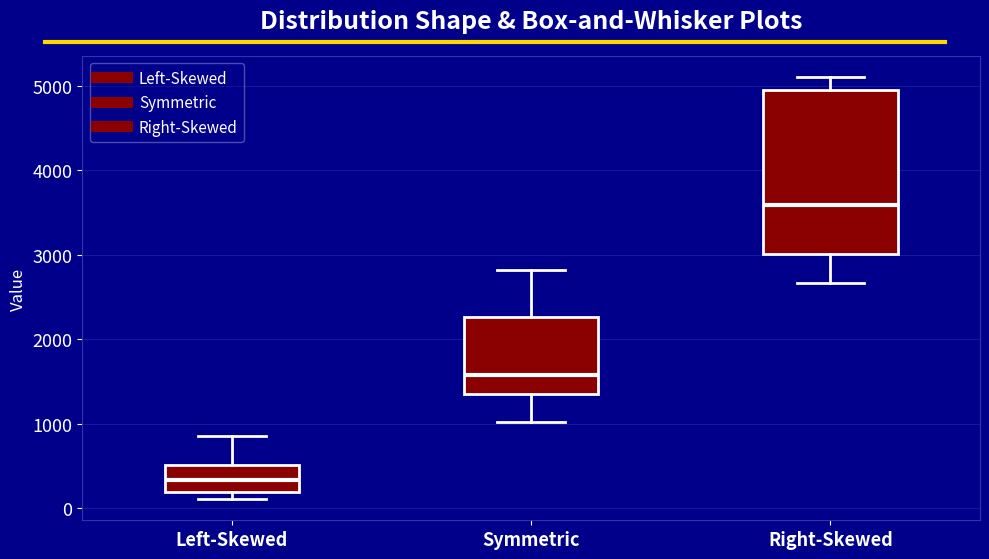

Where does the lower whisker of the box for Right-Skewed end on the y-axis? The values are not printed on the chart, so give them approximately, as read against the axis.

2700